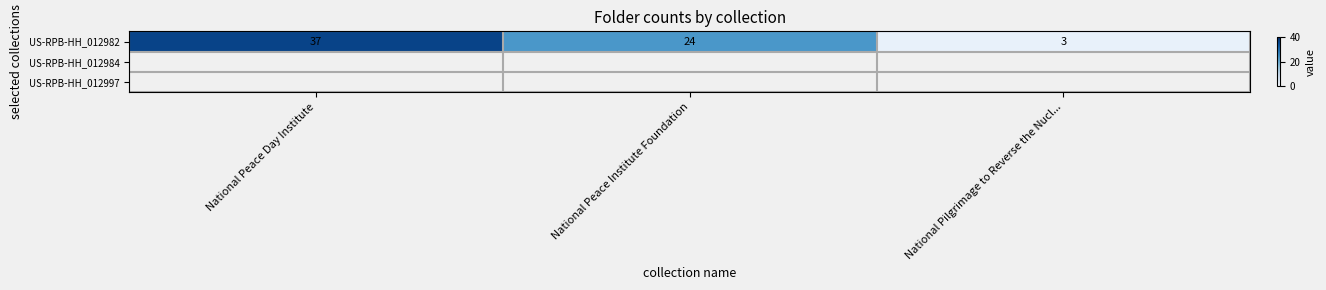

At which category does the chart reach its minimum across all series?

National Pilgrimage to Reverse the Nucl...